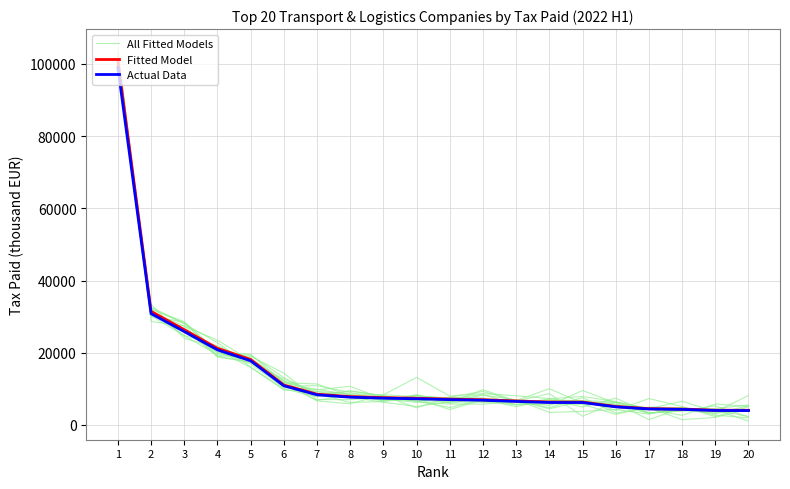

What is the value of the All Fitted Models point at the 12th from the left?

6287.4